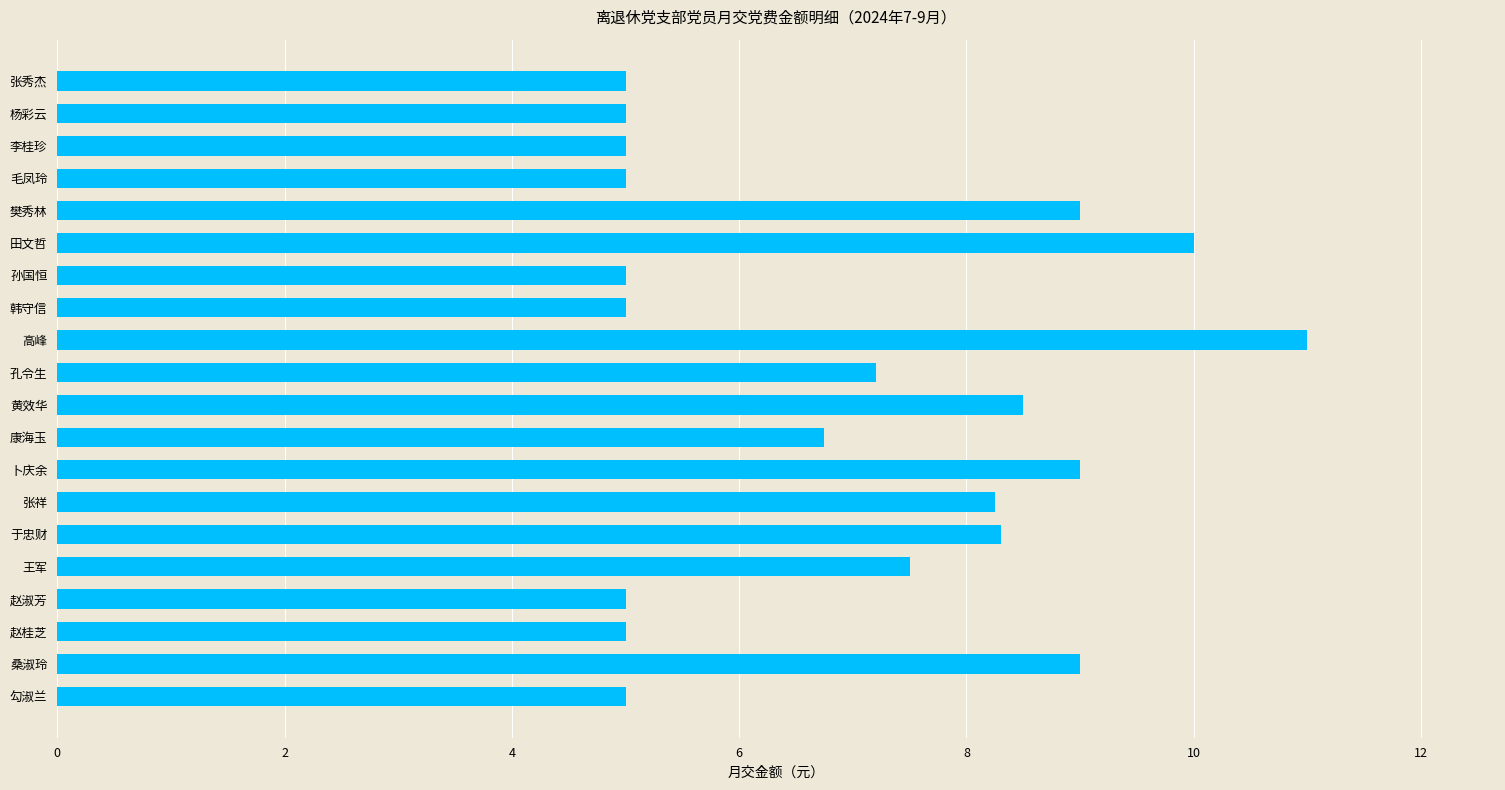

What is the change in value from 勾淑兰 to 高峰?

+6.0